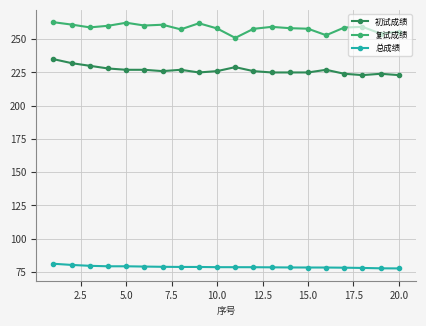

What is the sum of all 初试成绩 values?

4534.0